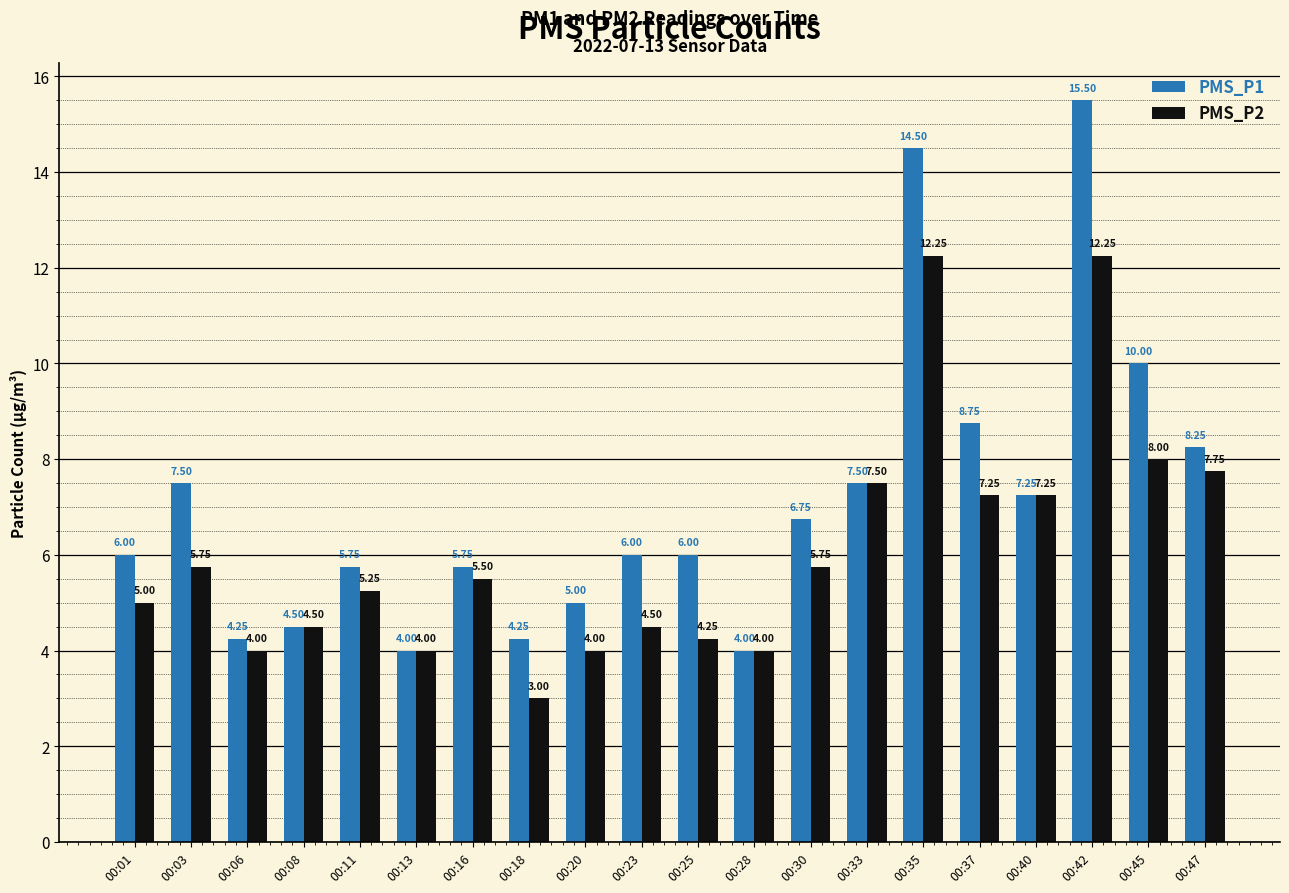

Is the value of PMS_P2 at 00:25 greater than the value of PMS_P1 at 00:23?

No